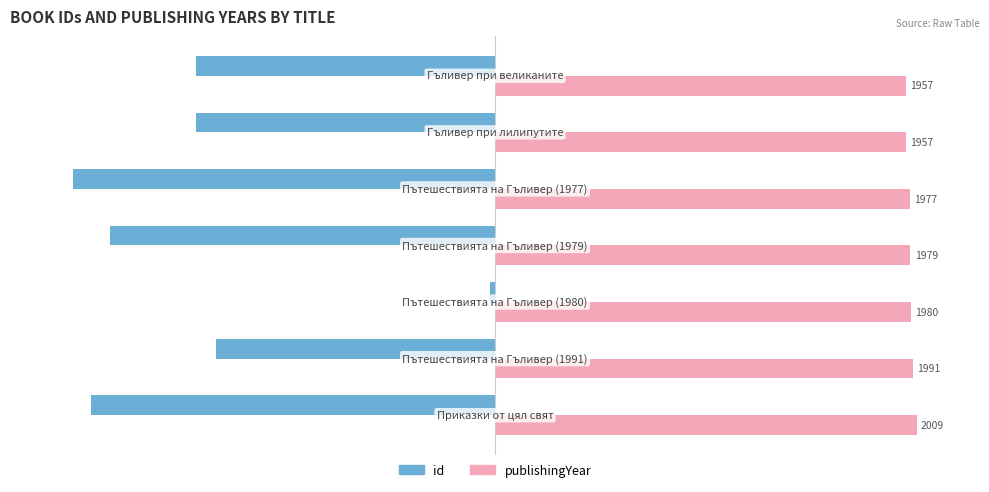

What are all the series names shown in the legend?

id, publishingYear